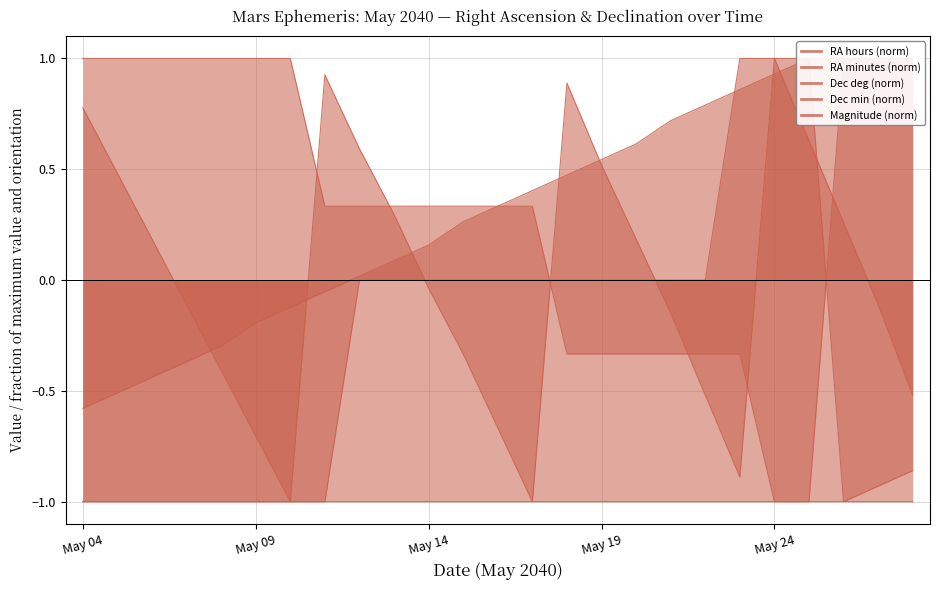

What is the spread (max minus min) of values at May 28?

2.0